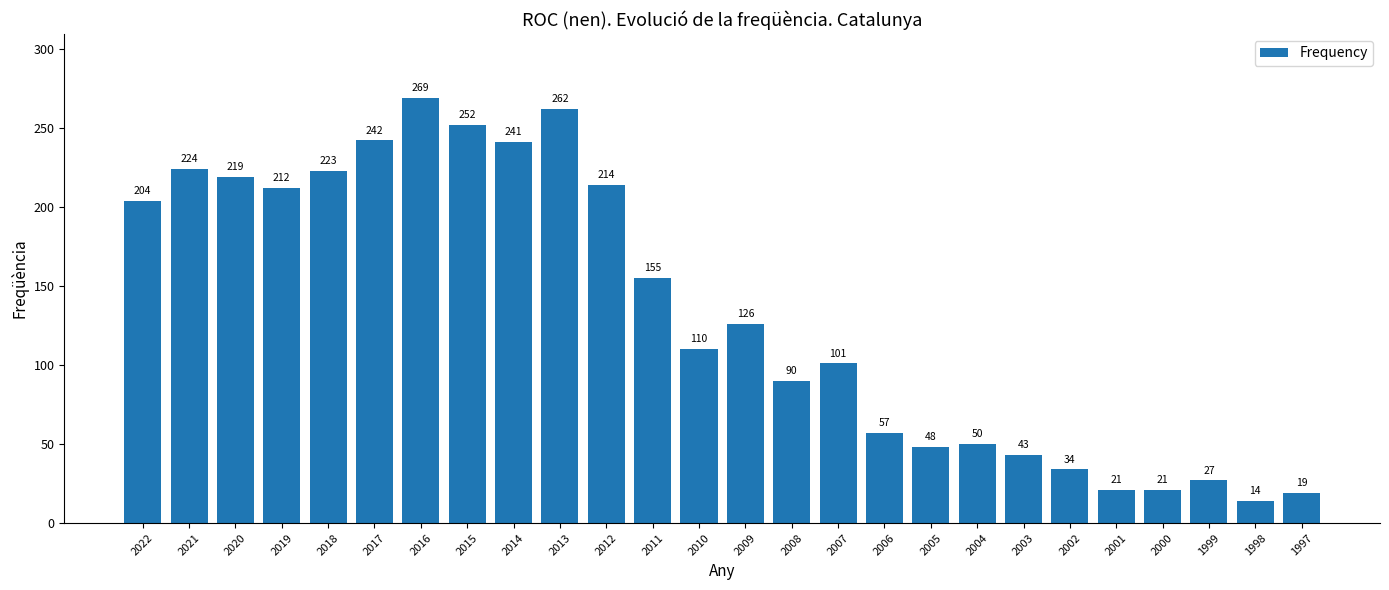

Reading left to right, transcribe all the data shown in this chart.

204	224	219	212	223	242	269	252	241	262	214	155	110	126	90	101	57	48	50	43	34	21	21	27	14	19